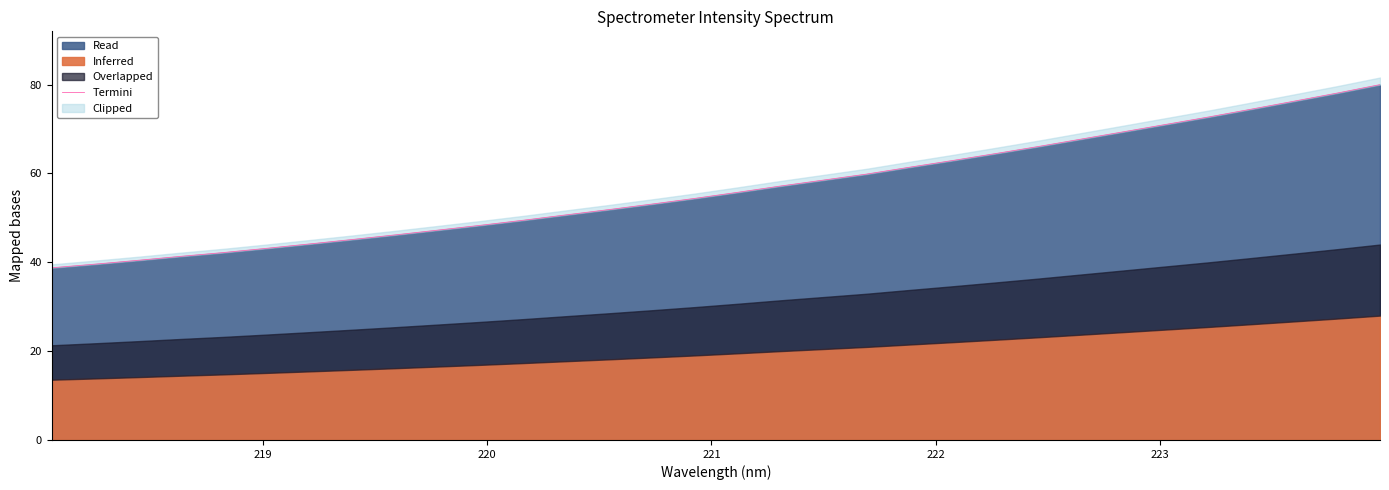

Reading left to right, what are all the values shown in this chart?

38.8	39.6	40.4	41.3	42.2	43.1	44.1	45.1	46.2	47.2	48.3	49.5	50.7	51.9	53.1	54.4	55.8	57.2	58.5	59.8	61.4	62.9	64.4	66.0	67.7	69.4	71.0	72.7	74.5	76.3	78.1	80.0